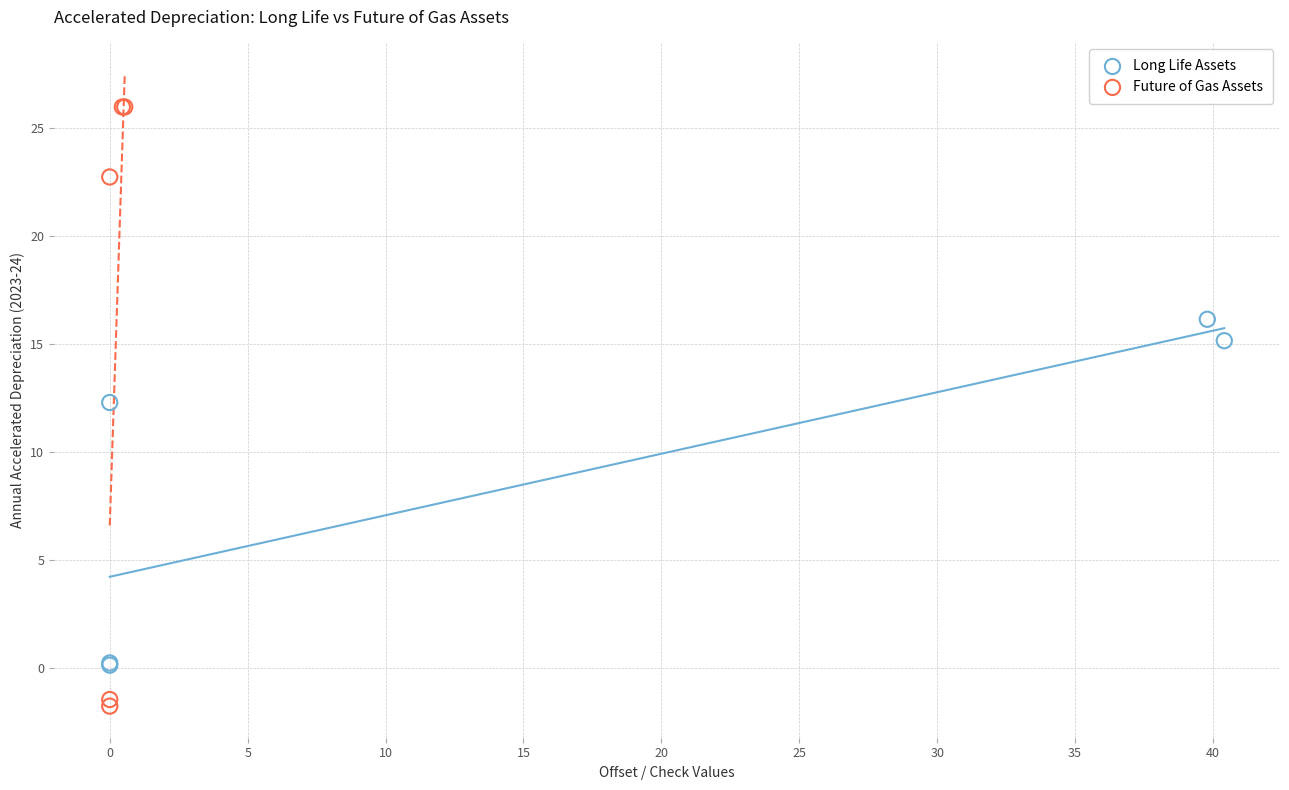

What are all the series names shown in the legend?

Long Life Assets, Future of Gas Assets